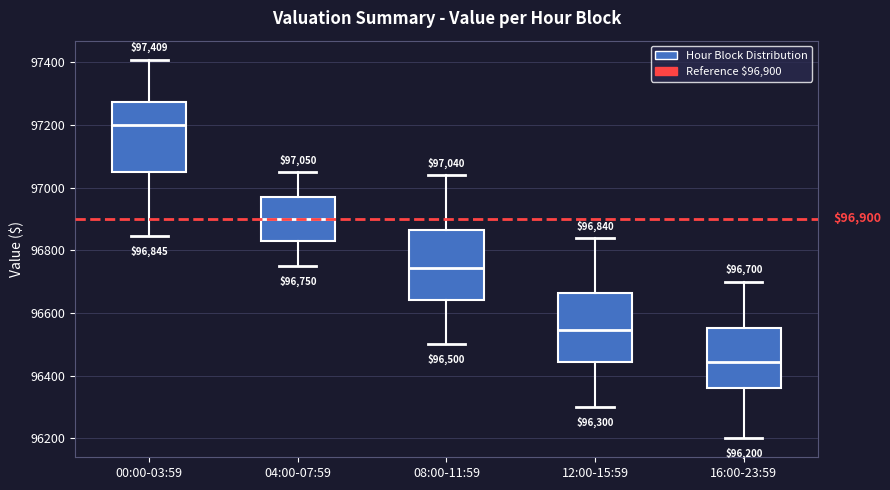

Which box has the highest median line?

00:00-03:59